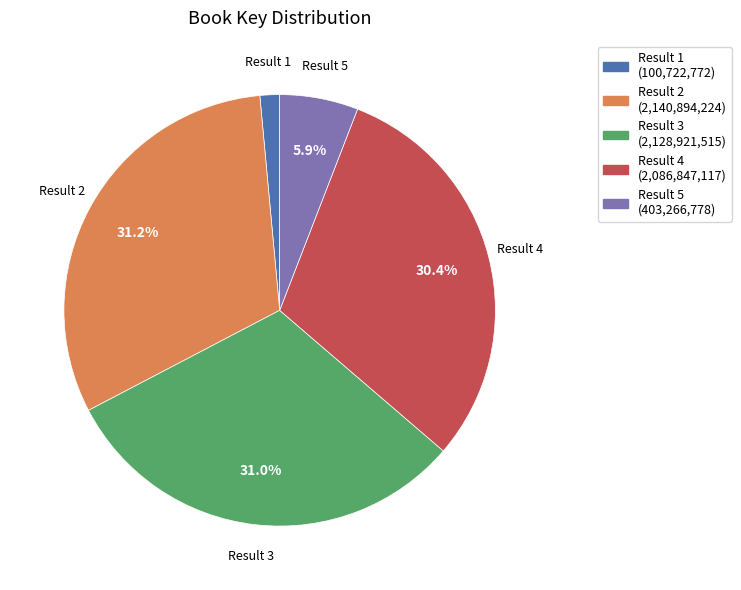

Between Result 4 (2,086,847,117) and Result 5 (403,266,778), which is larger?

Result 4 (2,086,847,117)